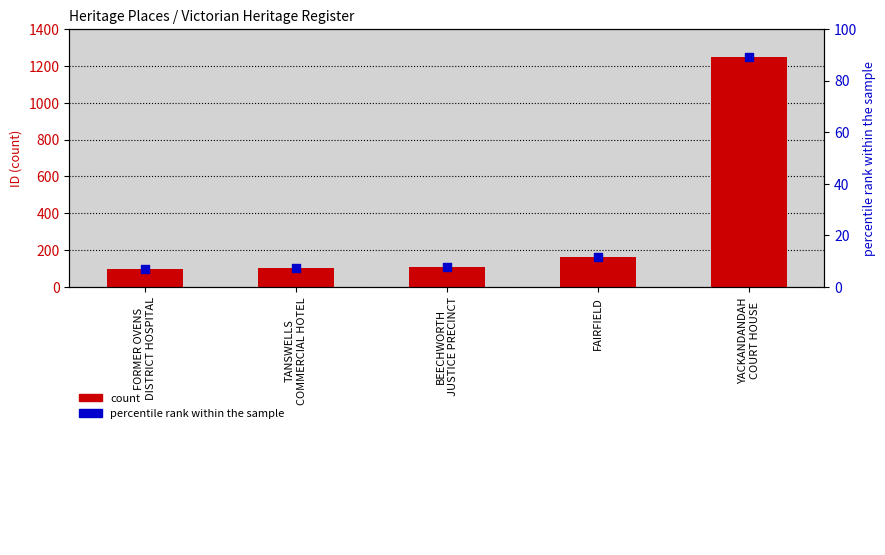

At which category is the sum across all series the highest?

YACKANDANDAH
COURT HOUSE